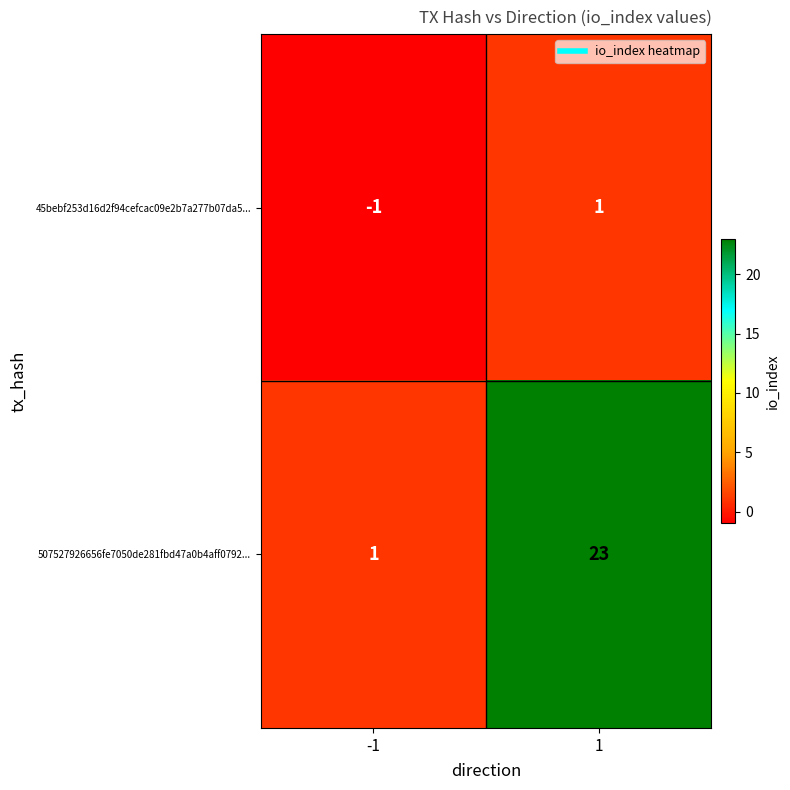

Which series has the largest total across all categories?

507527926656fe7050de281fbd47a0b4aff0792...